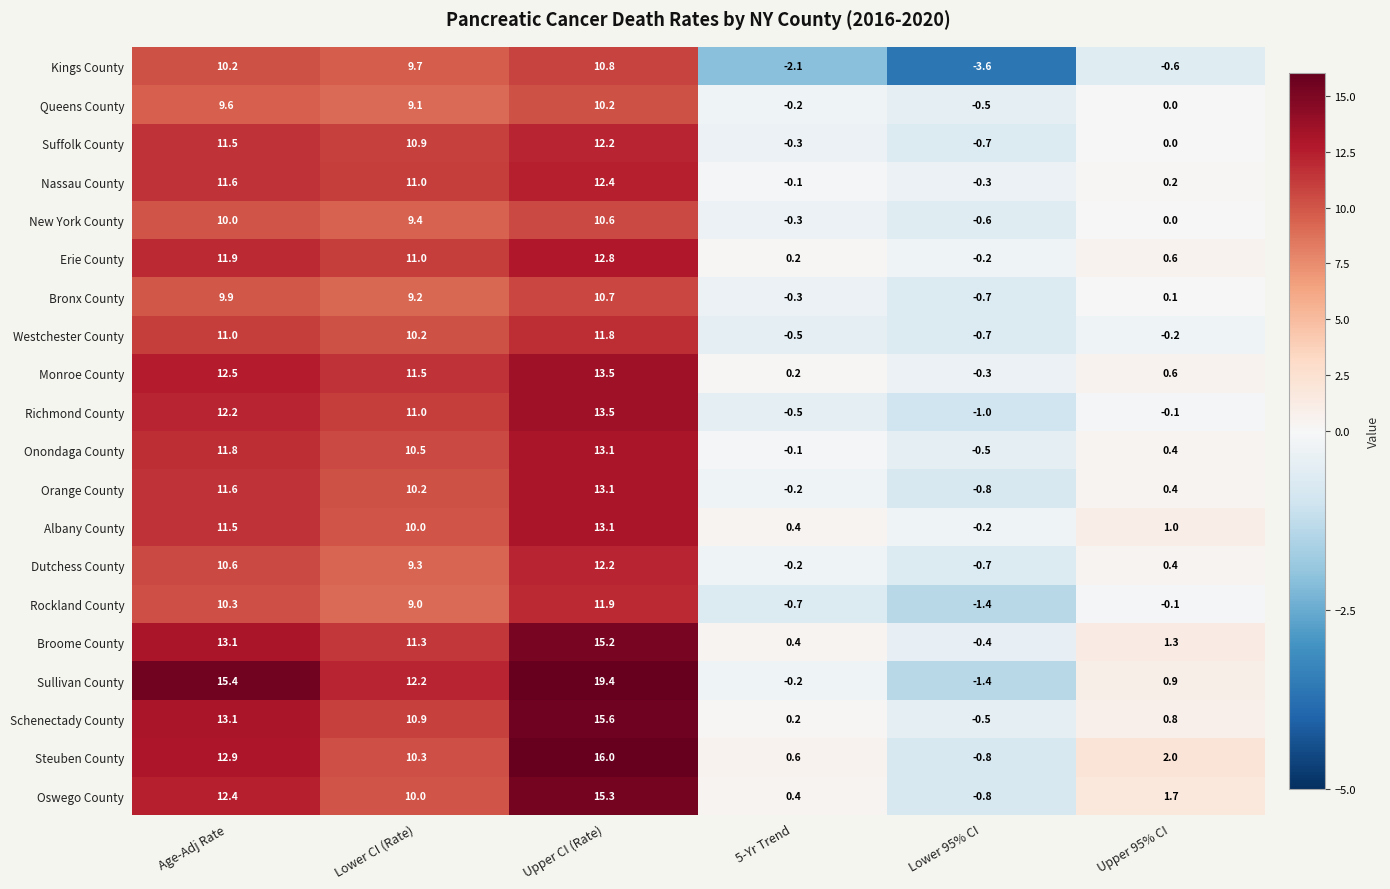

Which series has the widest spread of values?

Sullivan County